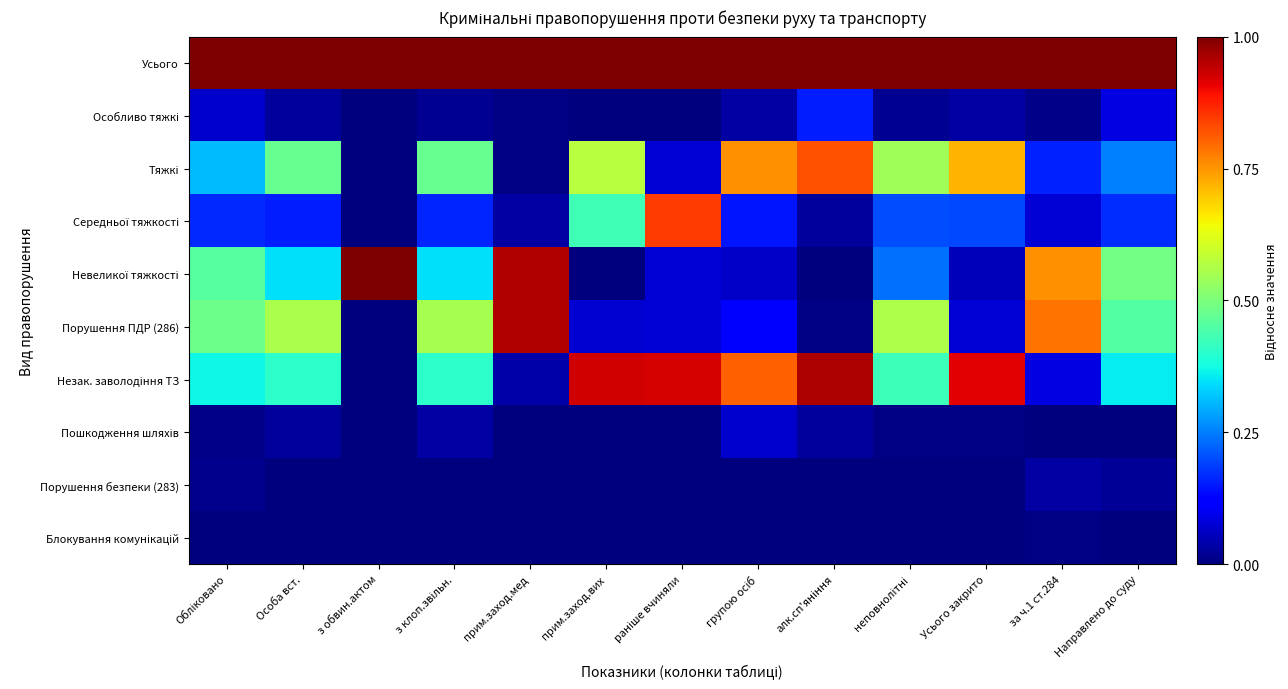

At за ч.1 ст.284, list the series in order from smallest to largest.

Пошкодження шляхів, Блокування комунікацій, Особливо тяжкі, Порушення безпеки (283), Середньої тяжкості, Незак. заволодіння ТЗ, Тяжкі, Невеликої тяжкості, Порушення ПДР (286), Усього